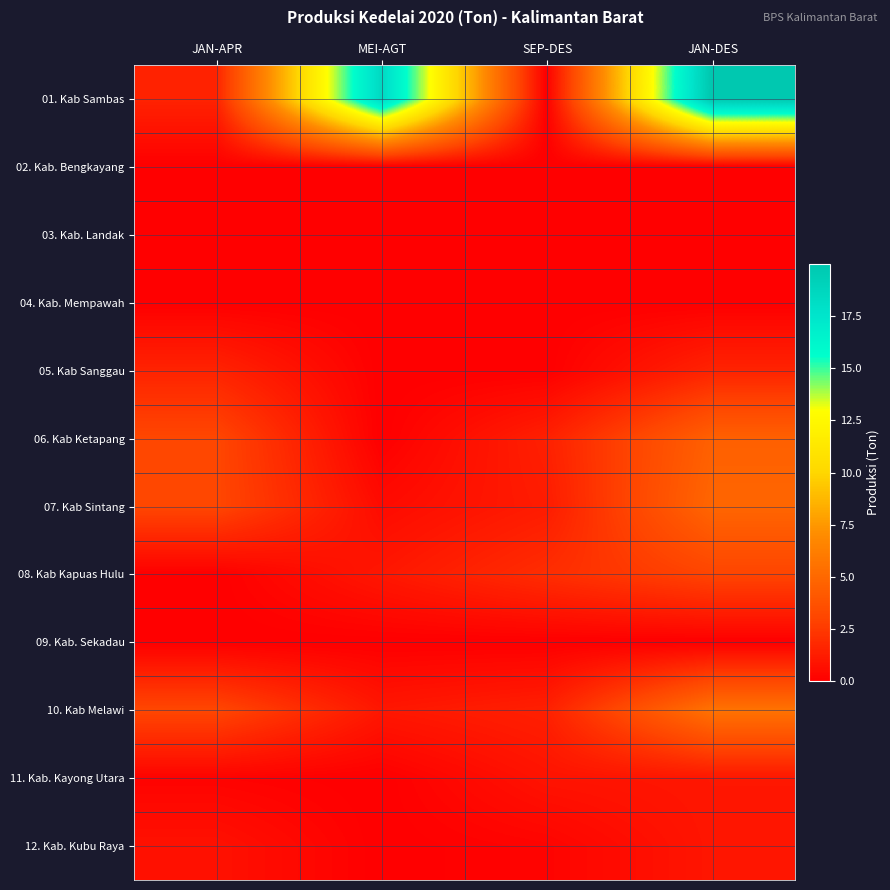

Reading left to right, transcribe all the data shown in this chart.

01. Kab Sambas: JAN-APR=1.6	MEI-AGT=18.4	SEP-DES=0.0	JAN-DES=20.0
02. Kab. Bengkayang: JAN-APR=0.0	MEI-AGT=0.0	SEP-DES=0.0	JAN-DES=0.0
03. Kab. Landak: JAN-APR=0.0	MEI-AGT=0.0	SEP-DES=0.0	JAN-DES=0.0
04. Kab. Mempawah: JAN-APR=0.0	MEI-AGT=0.0	SEP-DES=0.0	JAN-DES=0.0
05. Kab Sanggau: JAN-APR=1.6	MEI-AGT=0.0	SEP-DES=0.0	JAN-DES=1.6
06. Kab Ketapang: JAN-APR=3.1	MEI-AGT=0.0	SEP-DES=1.4	JAN-DES=4.6
07. Kab Sintang: JAN-APR=3.1	MEI-AGT=0.5	SEP-DES=1.2	JAN-DES=4.9
08. Kab Kapuas Hulu: JAN-APR=0.0	MEI-AGT=1.0	SEP-DES=2.0	JAN-DES=3.0
09. Kab. Sekadau: JAN-APR=0.0	MEI-AGT=0.0	SEP-DES=0.0	JAN-DES=0.0
10. Kab Melawi: JAN-APR=3.1	MEI-AGT=1.0	SEP-DES=1.4	JAN-DES=5.6
11. Kab. Kayong Utara: JAN-APR=0.2	MEI-AGT=0.0	SEP-DES=0.9	JAN-DES=1.0
12. Kab. Kubu Raya: JAN-APR=0.8	MEI-AGT=0.0	SEP-DES=0.2	JAN-DES=1.0